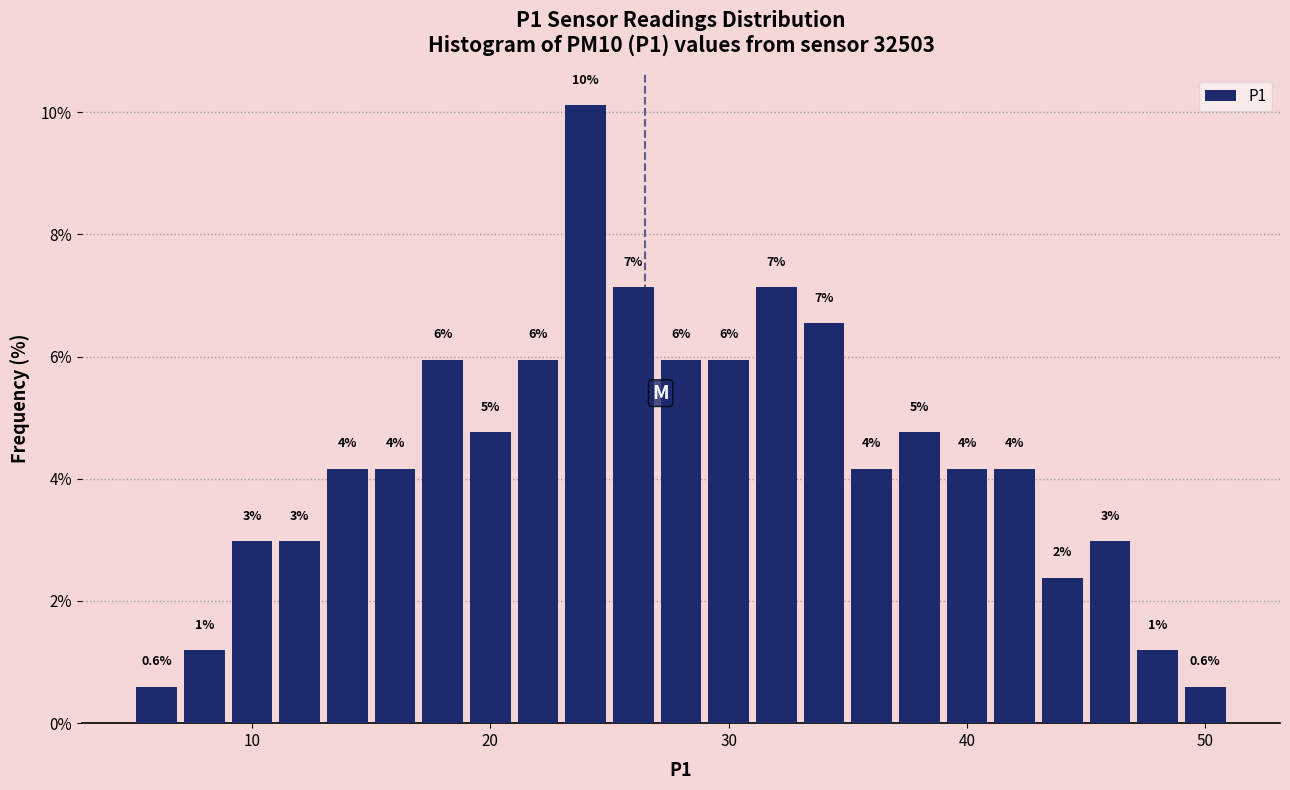

Read against the x-axis, roughly where is the centre of the tallest bar?

24